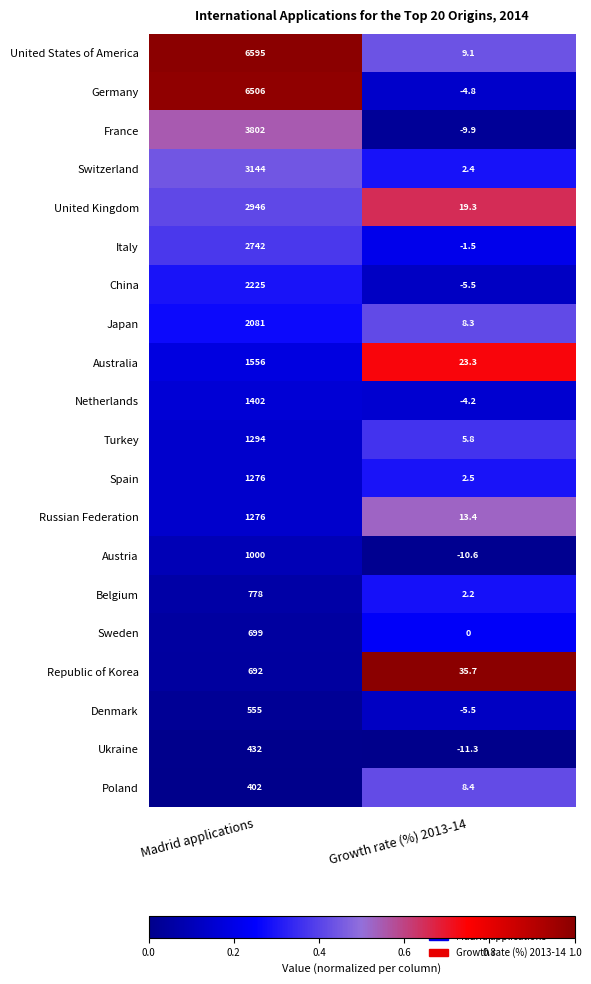

Rank the categories by Spain value from highest to lowest.

Madrid applications, Growth rate (%) 2013-14